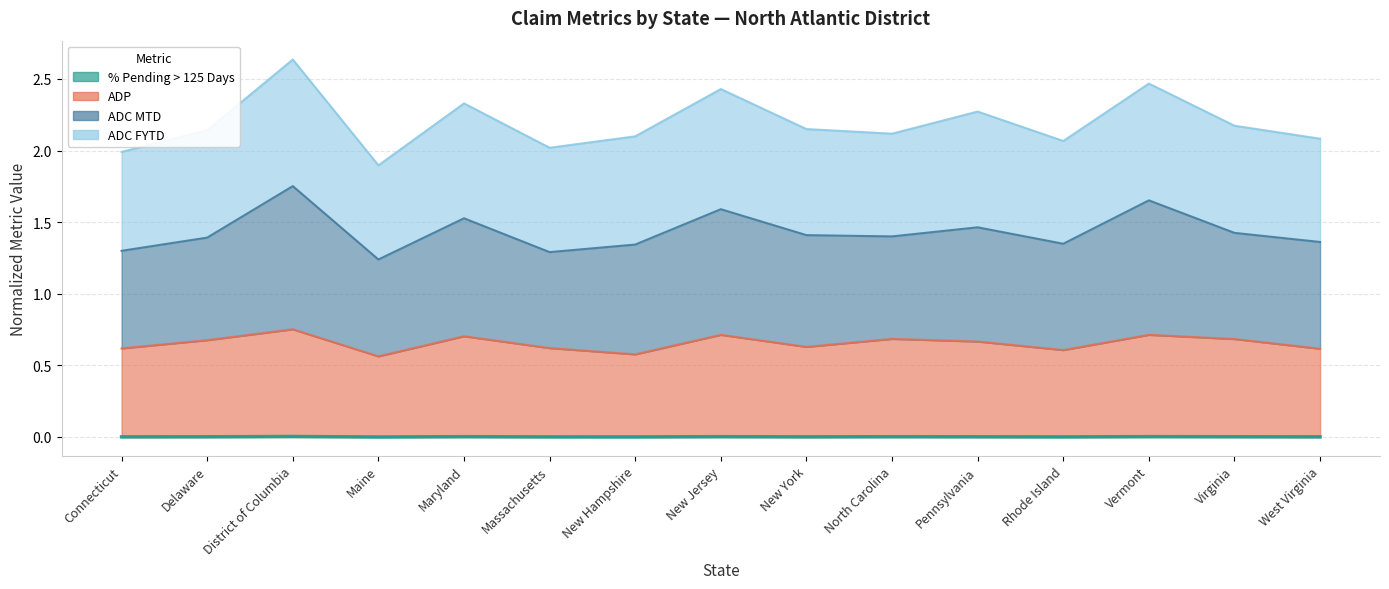

What is the difference between the maximum and minimum values in the ADP series?

0.2